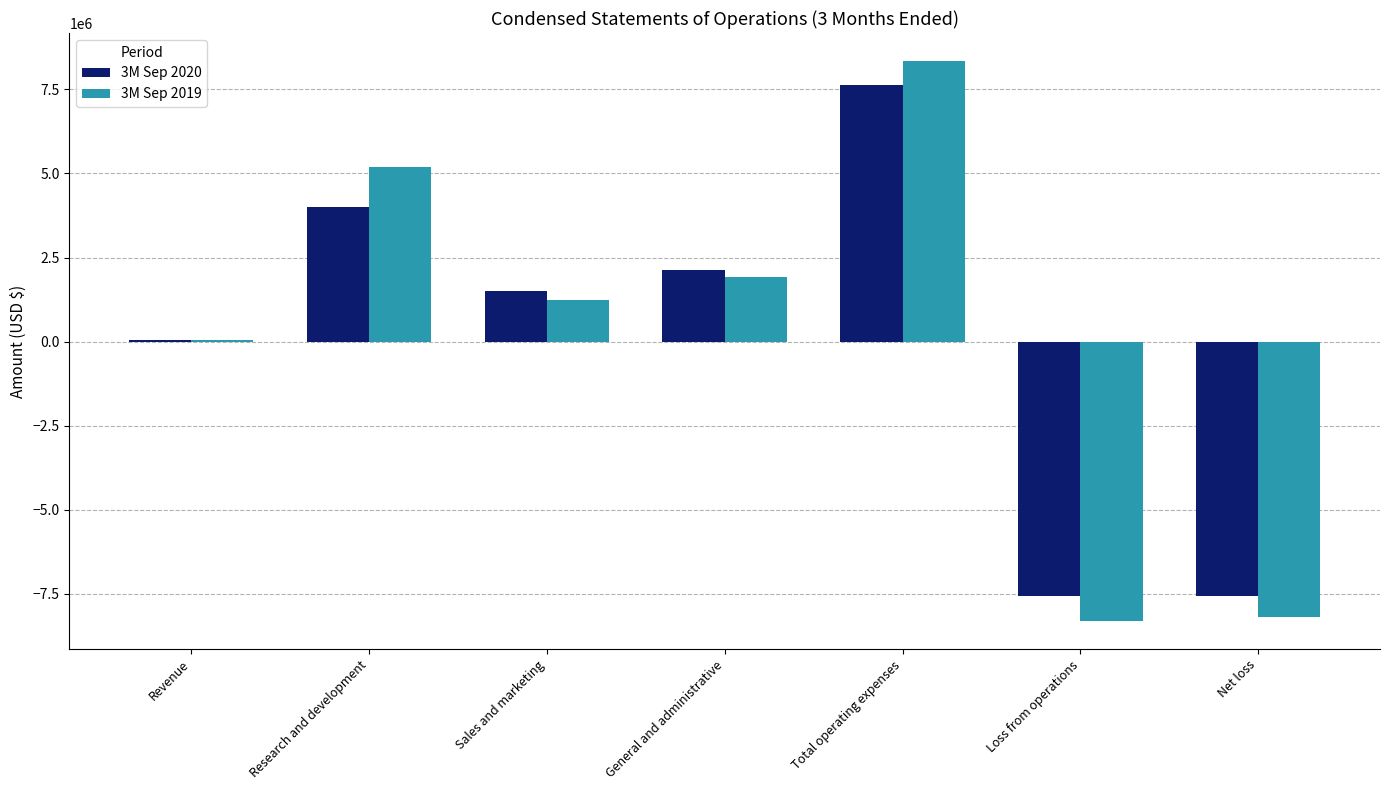

Count the number of data series in this chart.

2